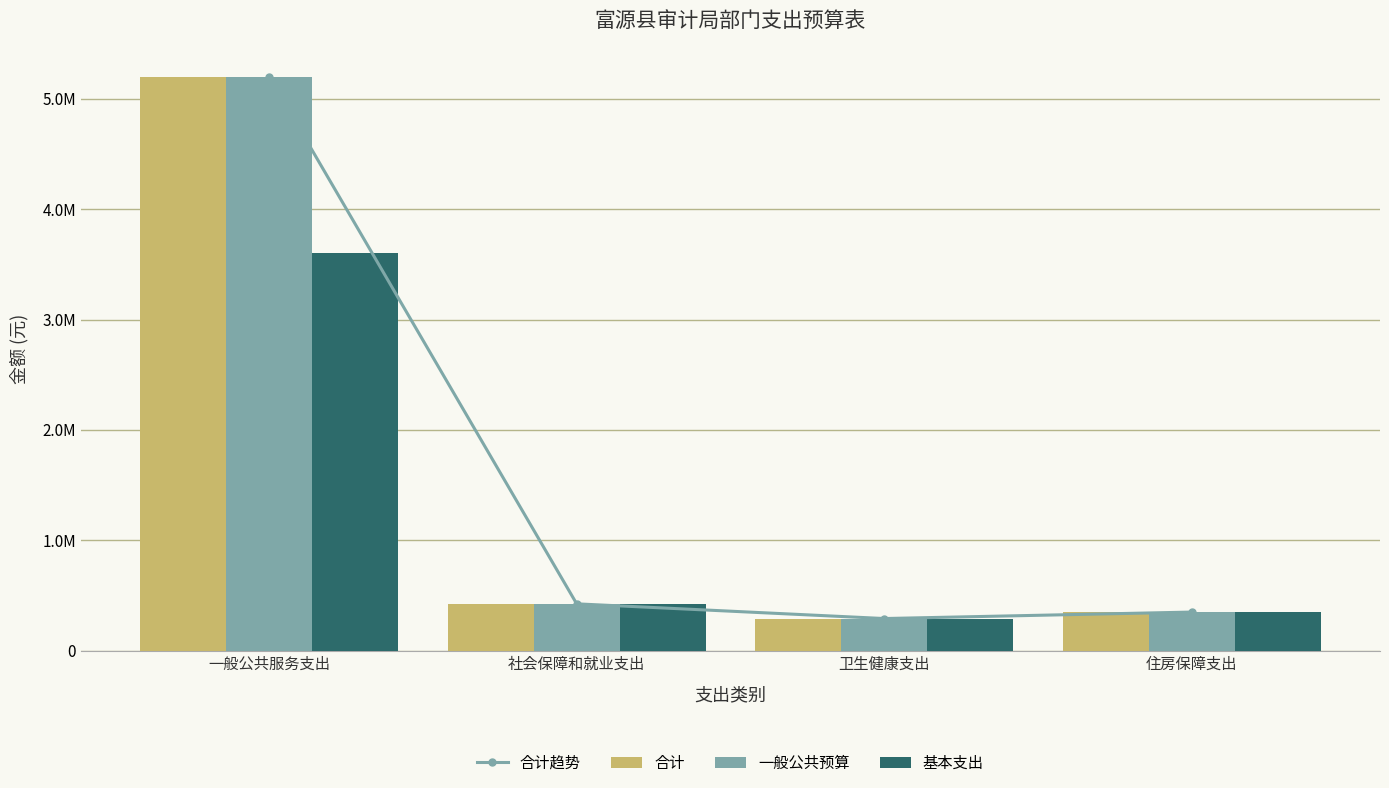

Reading left to right, list all the values displayed in this chart.

合计趋势: 一般公共服务支出=5201361.9	社会保障和就业支出=424564.0	卫生健康支出=291392.8	住房保障支出=350000.0
合计: 一般公共服务支出=5201361.9	社会保障和就业支出=424564.0	卫生健康支出=291392.8	住房保障支出=350000.0
一般公共预算: 一般公共服务支出=5201361.9	社会保障和就业支出=424564.0	卫生健康支出=291392.8	住房保障支出=350000.0
基本支出: 一般公共服务支出=3600561.9	社会保障和就业支出=424564.0	卫生健康支出=291392.8	住房保障支出=350000.0